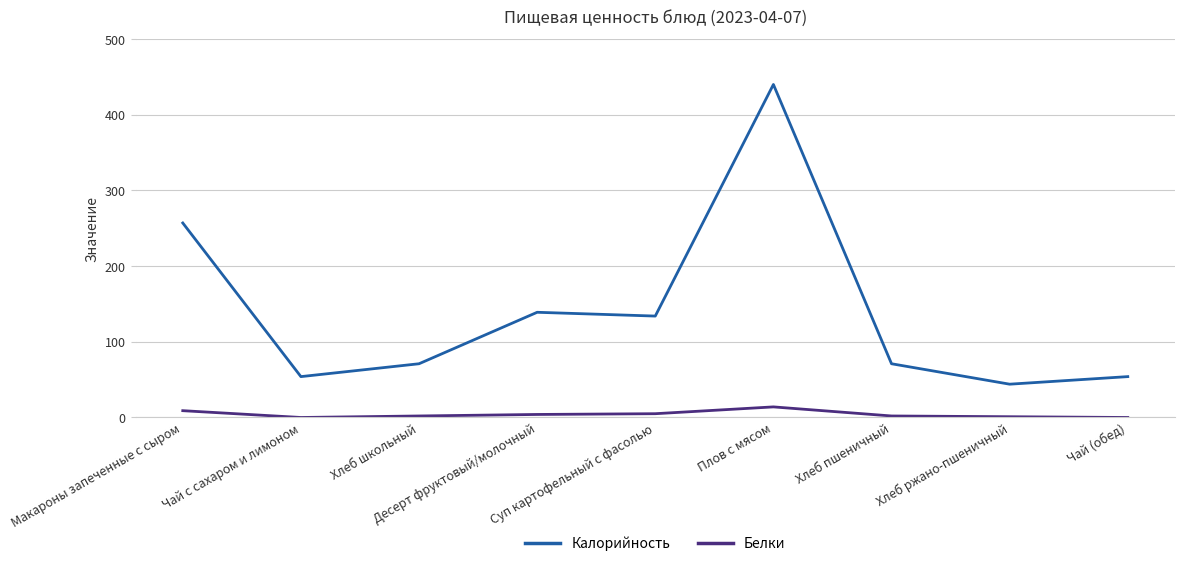

What is the maximum value for Белки?

14